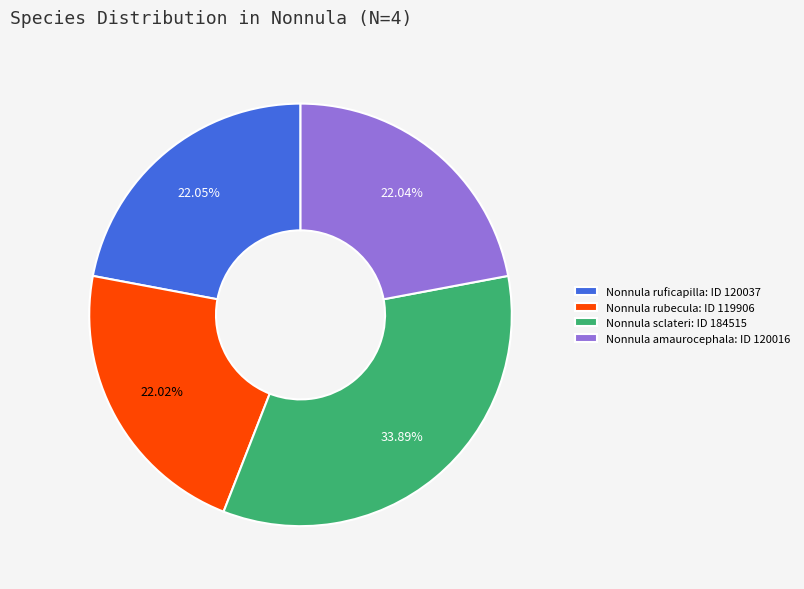

Does Nonnula rubecula represent more than half of the total?

No